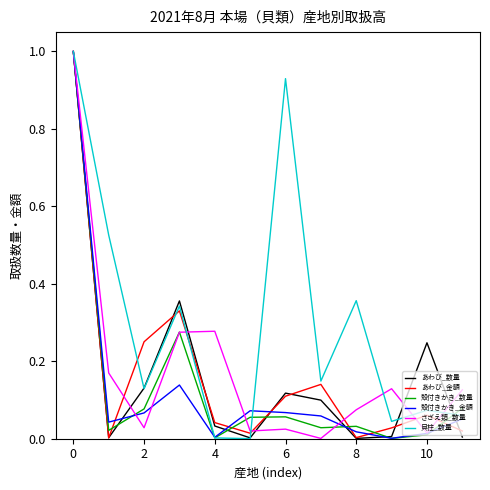

What is the maximum value shown in the chart?

1.0